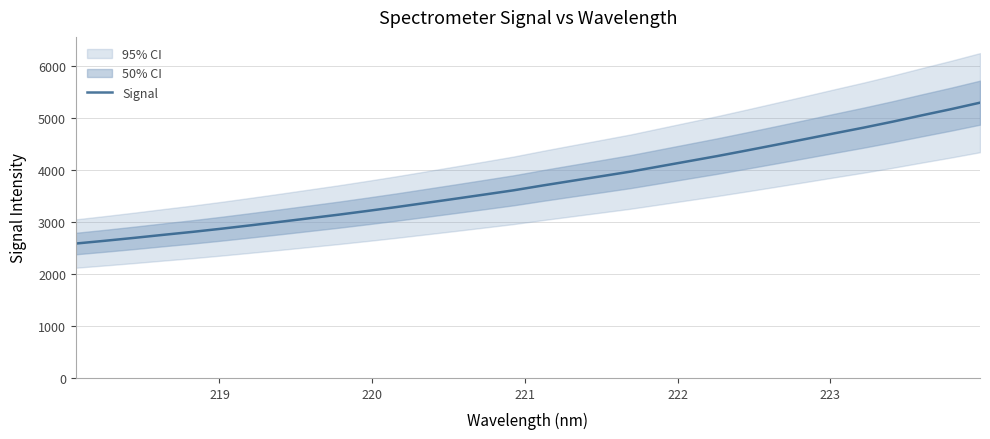

What is the difference between the maximum and minimum values?

2709.3